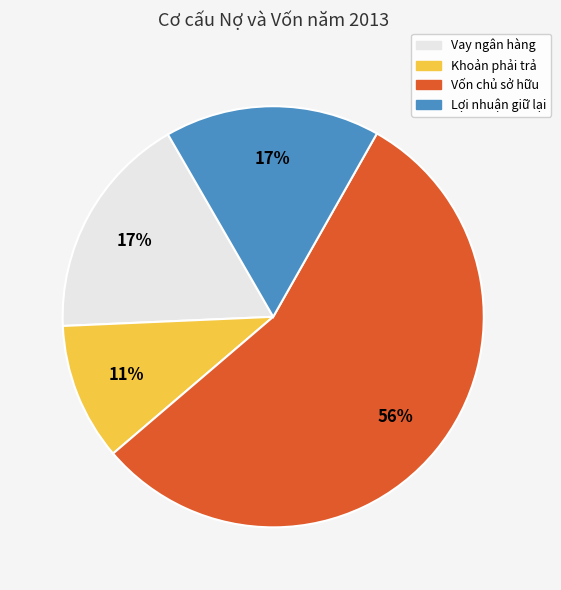

Is there a majority slice in this chart?

Yes